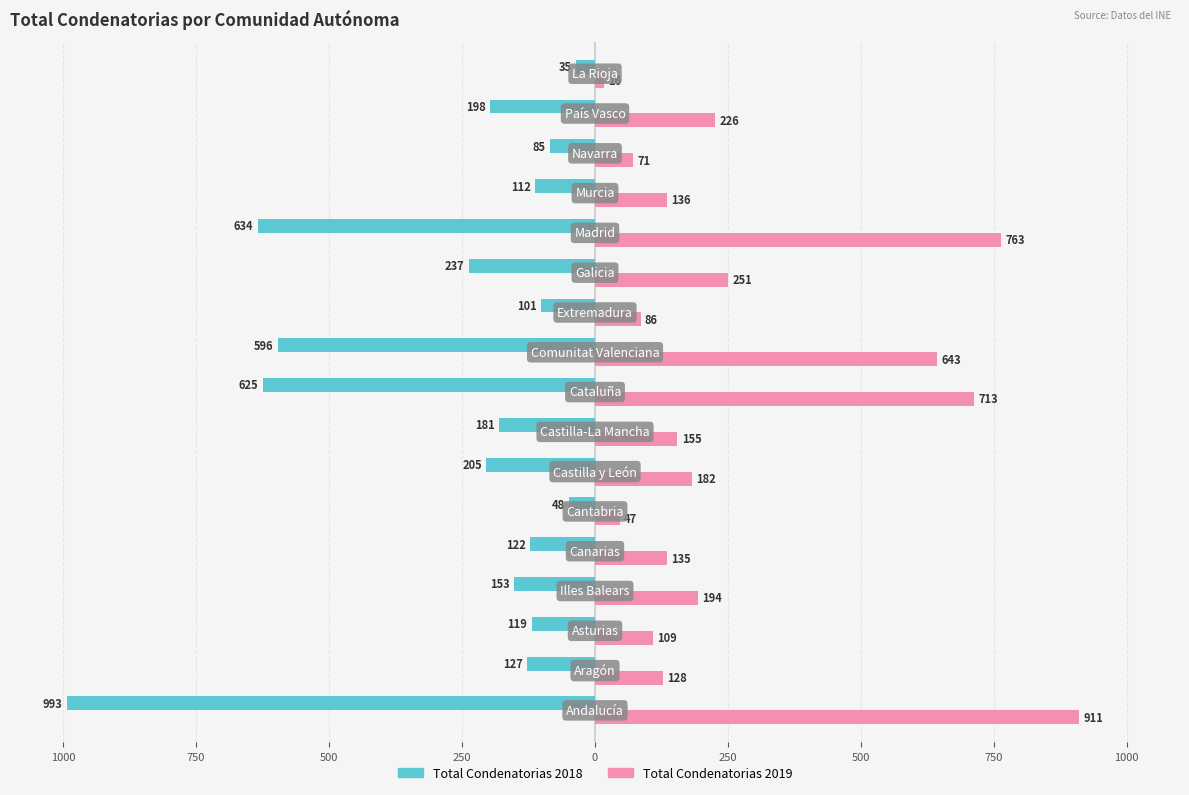

What are all the series names shown in the legend?

Total Condenatorias 2018, Total Condenatorias 2019